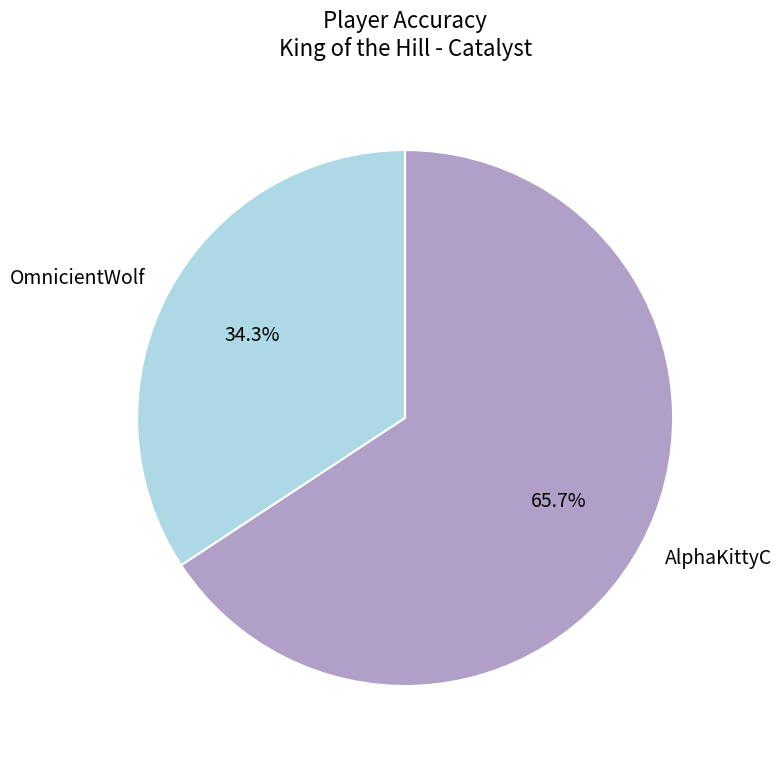

To the nearest percent, what portion does AlphaKittyC represent?

66%